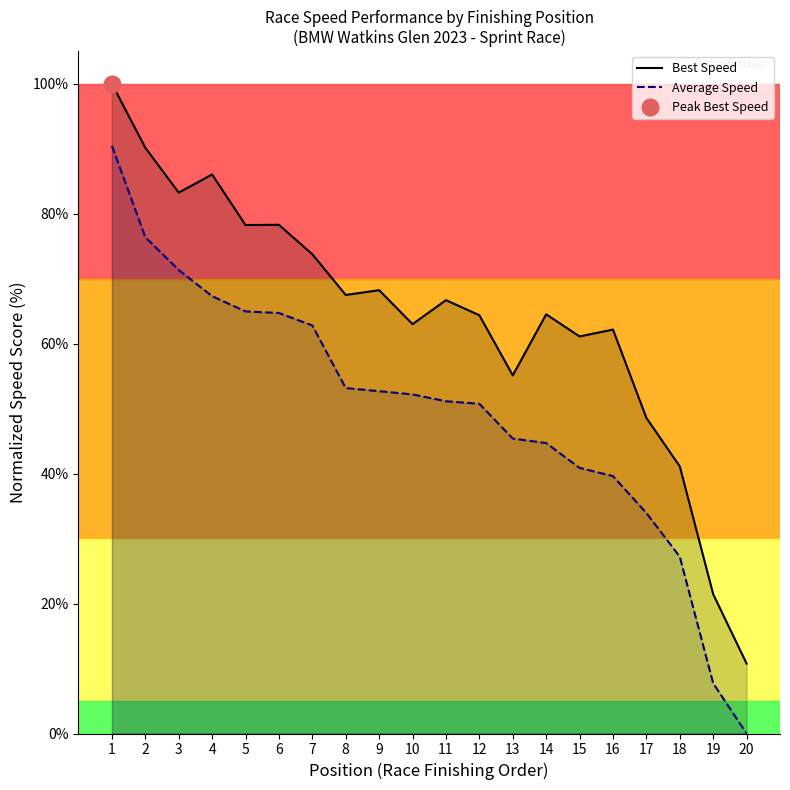

The Average Speed series shows 20.0 at 7. True or false?

False